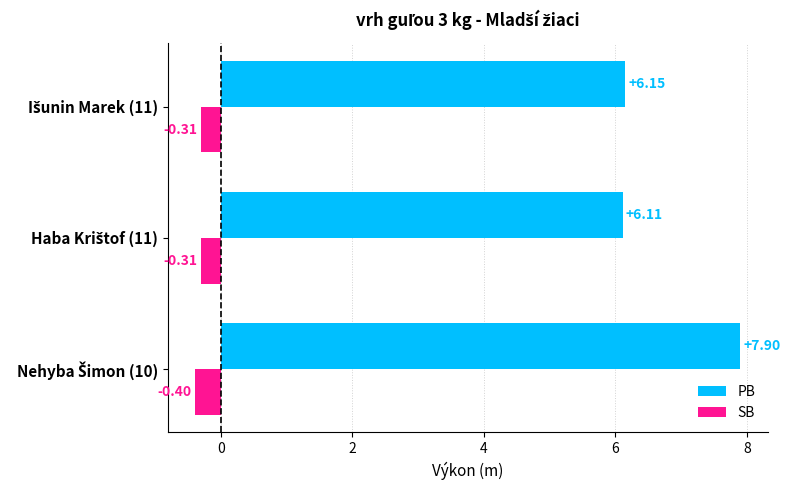

Which series has the largest total across all categories?

PB